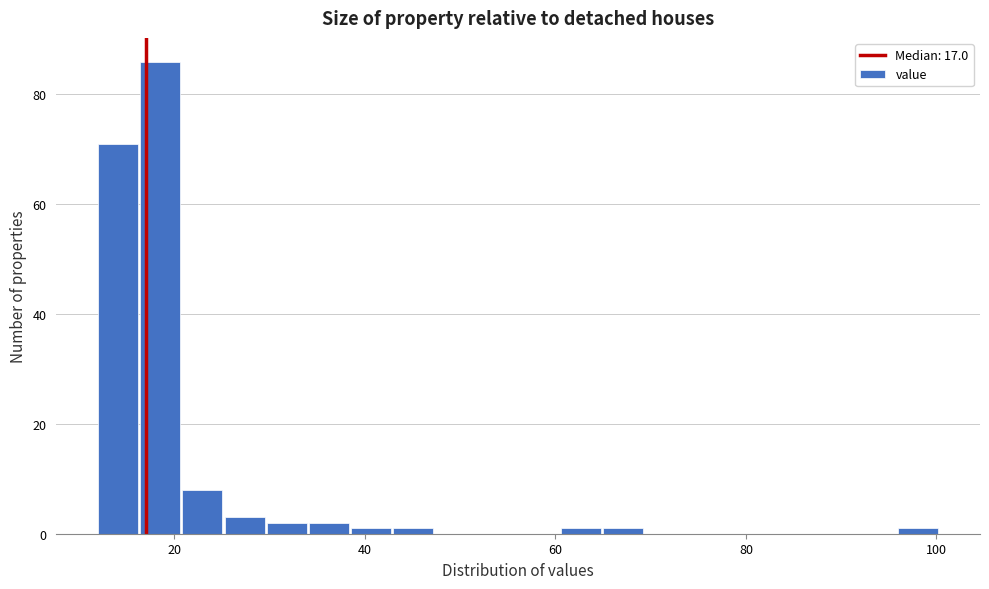

Around what value on the x-axis is the tallest bar? Give the approximate position of its centre, as read against the axis.

18